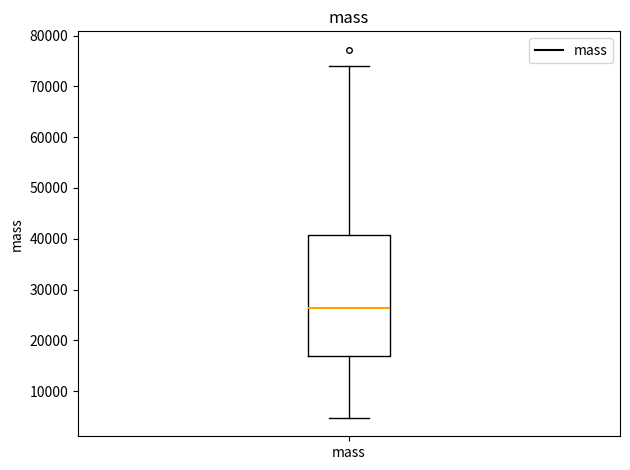

Transcribe this box plot: give where the median line is, the range the box spans, and where the two whiskers end, as read against the y-axis. The values are not printed on the chart, so give them approximately, as read against the axis.

median 26000, box 17000 to 41000, whiskers 5000 to 74000